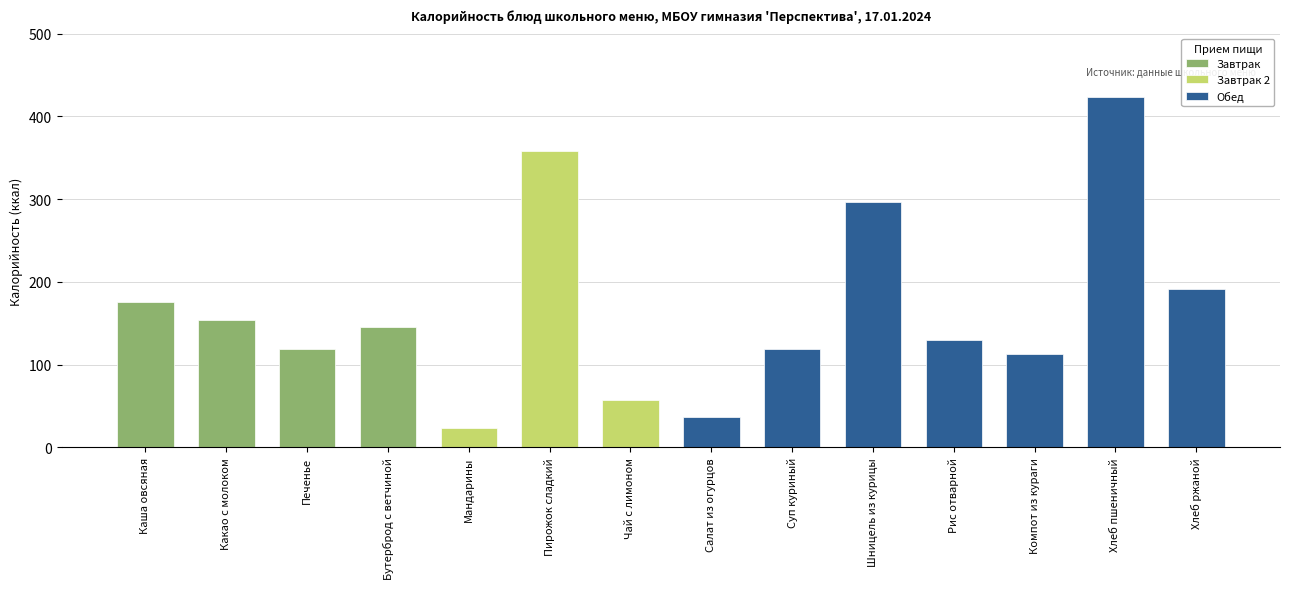

True or false: Завтрак has a value of 154 at Какао с молоком.

True